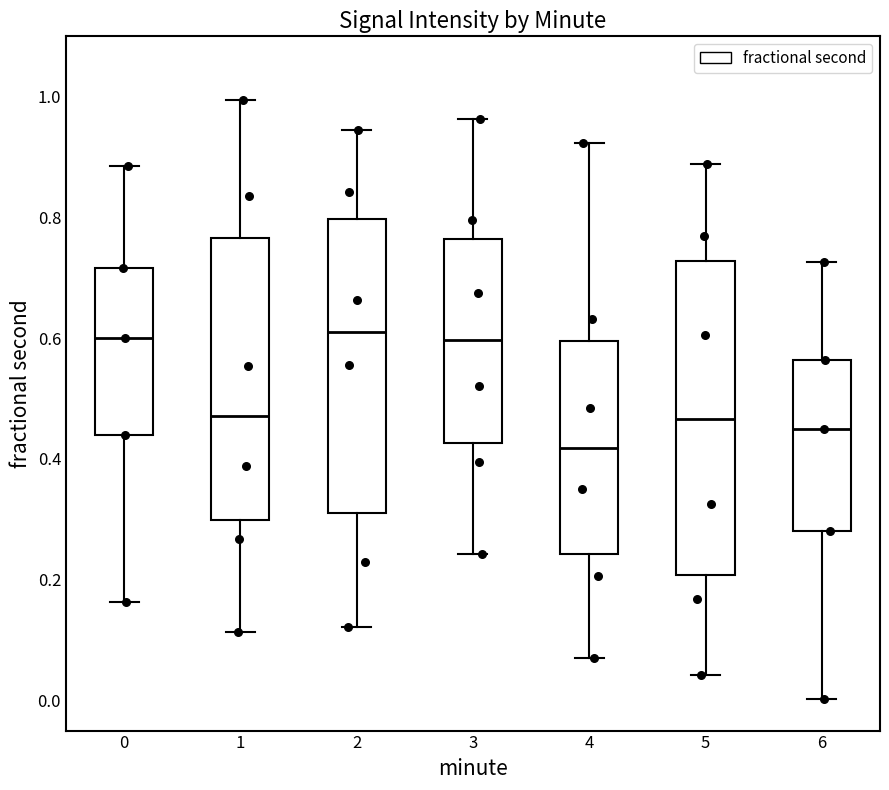

Reading left to right, read every box against the y-axis: the position of its median line, the range the box covers, and the ends of its whiskers. The values are not printed on the chart, so give them approximately, as read against the axis.

0: median 0.60, box 0.44 to 0.72, whiskers 0.16 to 0.88
1: median 0.48, box 0.30 to 0.76, whiskers 0.12 to 1.00
2: median 0.60, box 0.32 to 0.80, whiskers 0.12 to 0.94
3: median 0.60, box 0.42 to 0.76, whiskers 0.24 to 0.96
4: median 0.42, box 0.24 to 0.60, whiskers 0.08 to 0.92
5: median 0.46, box 0.20 to 0.72, whiskers 0.04 to 0.88
6: median 0.44, box 0.28 to 0.56, whiskers 0.00 to 0.72